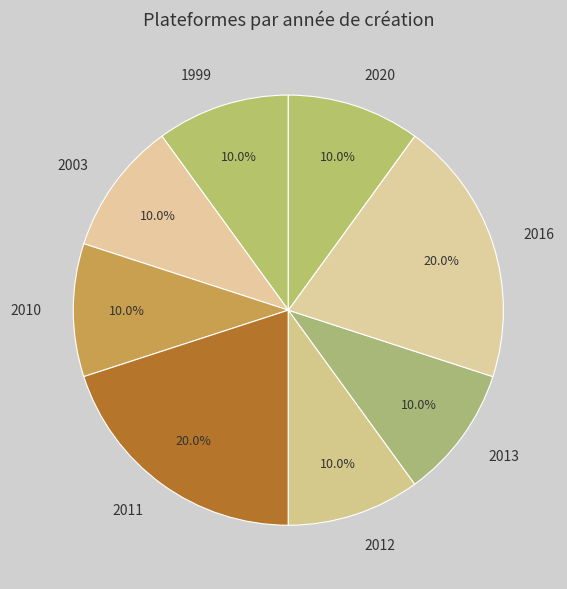

Is there a majority slice in this chart?

No